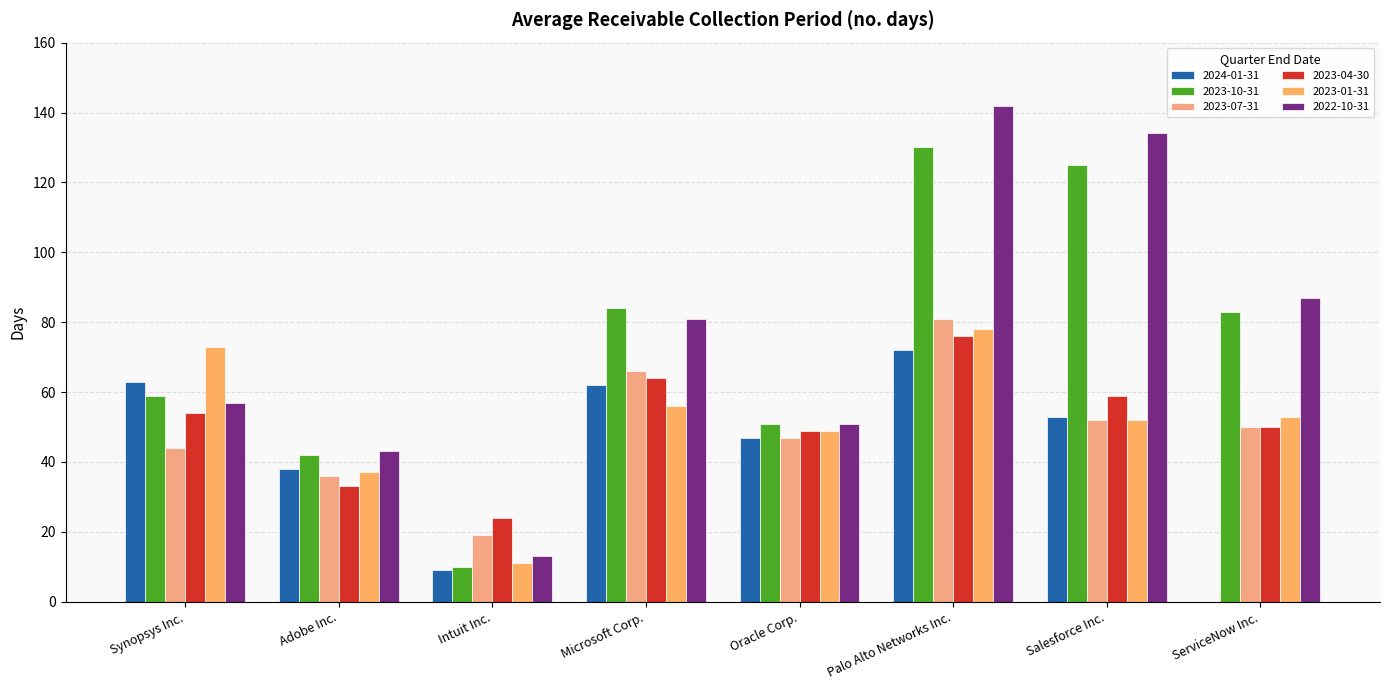

How many positive values does the 2024-01-31 series have?

7